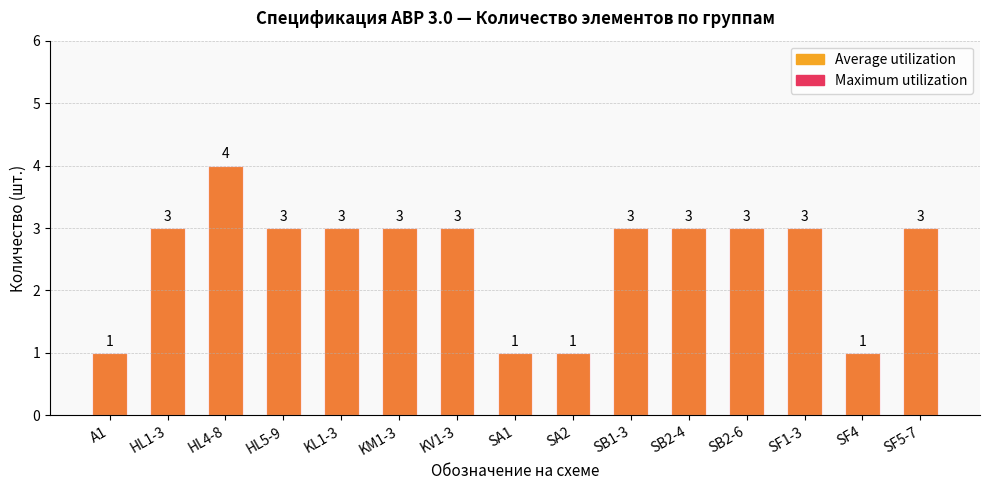

The chart shows a value of 3 at SB2-4. True or false?

True